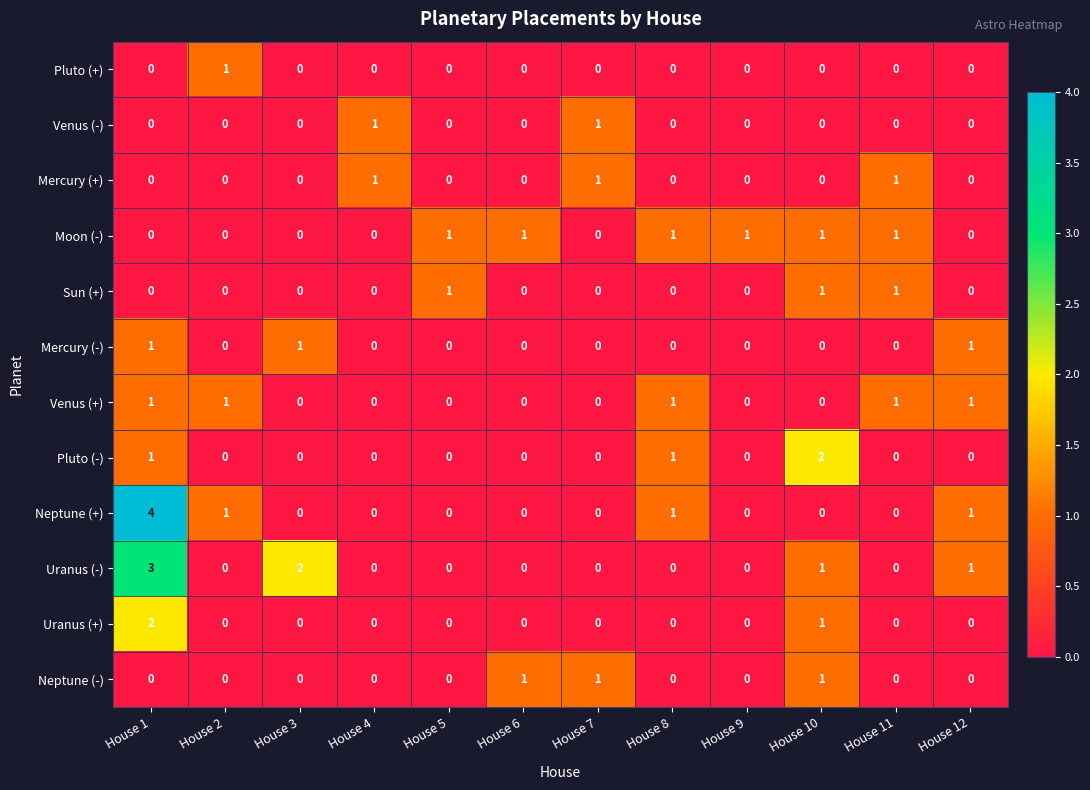

Is it true that Pluto (-) equals 0 at House 11?

True